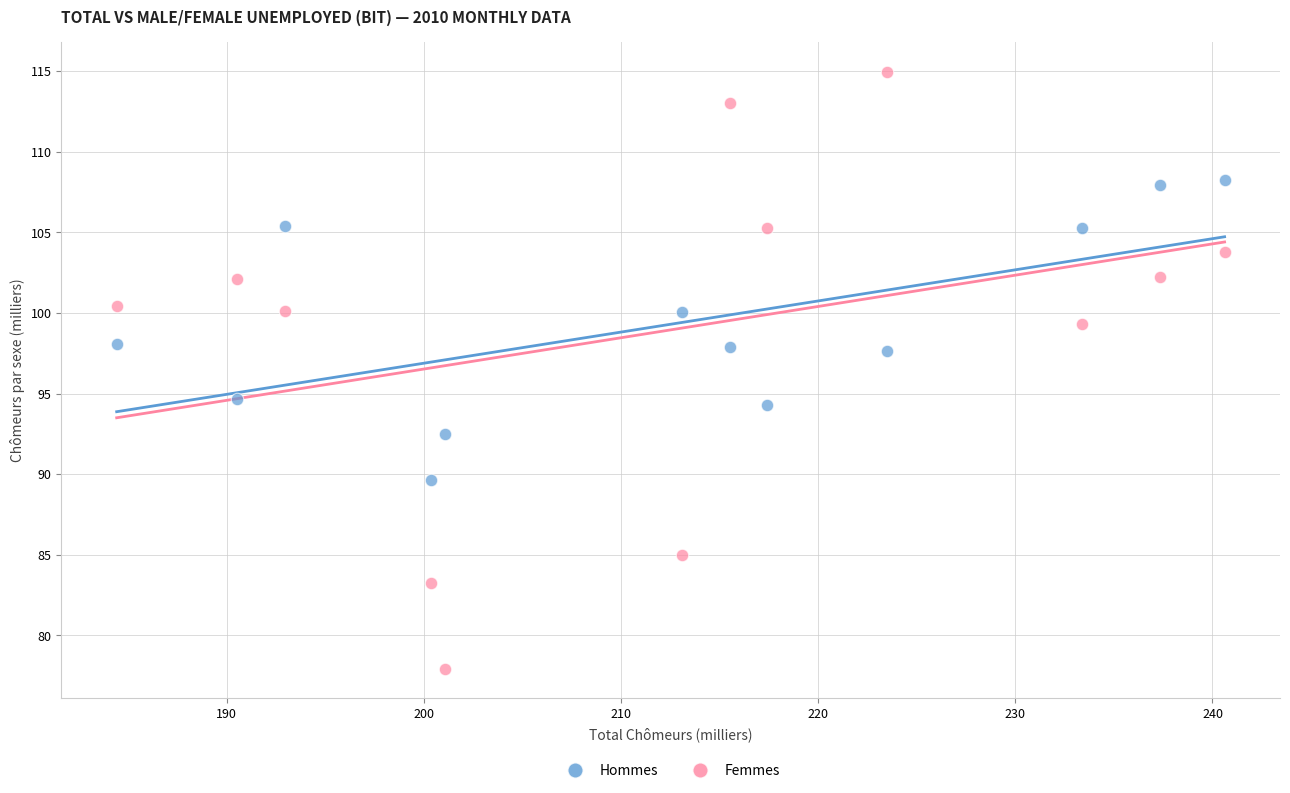

Which series reaches the maximum Y coordinate?

Femmes